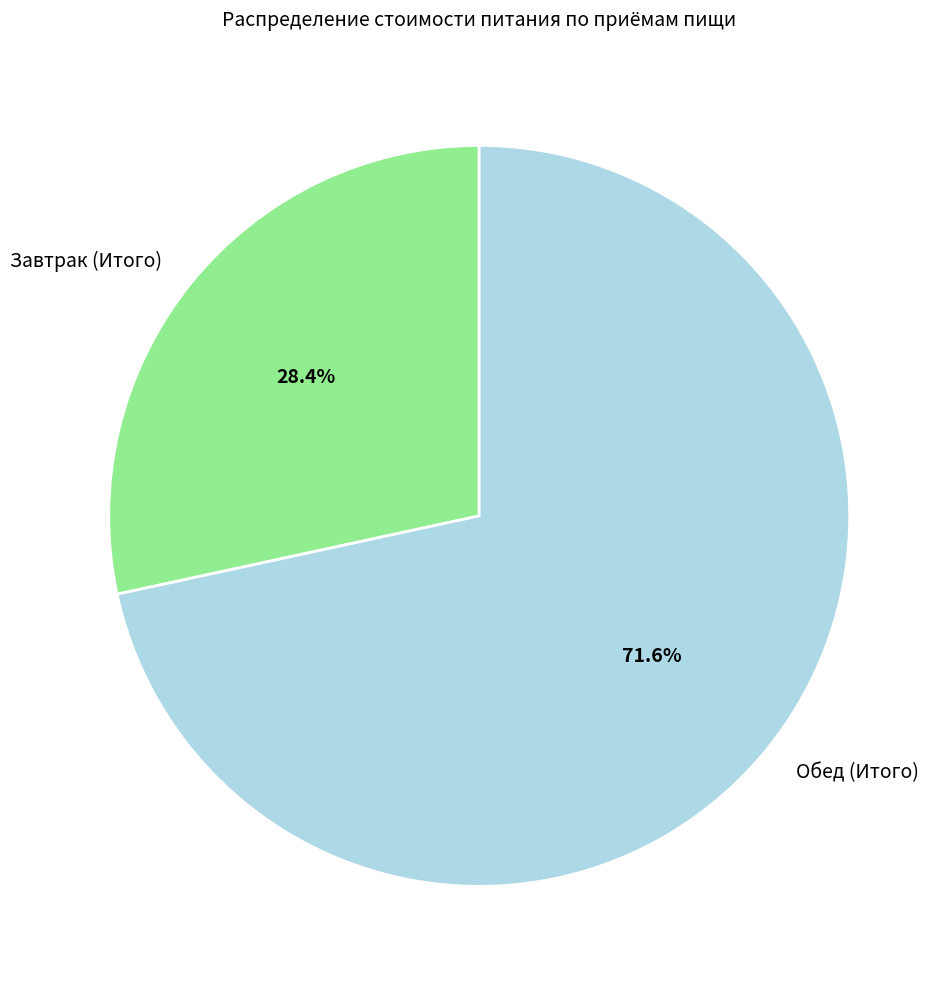

What is the largest slice in the pie chart?

Обед (Итого)